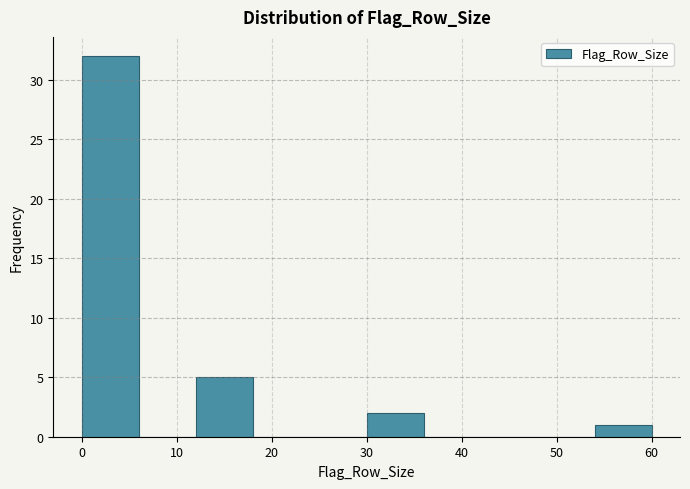

Reading left to right, list every bar in this chart as the range it spans on the x-axis followed by its height. The values are not printed on the chart, so give them approximately, as read against the axis.

0 to 6: 32
6 to 12: 0
12 to 18: 5
18 to 24: 0
24 to 30: 0
30 to 36: 2
36 to 42: 0
42 to 48: 0
48 to 54: 0
54 to 60: 1